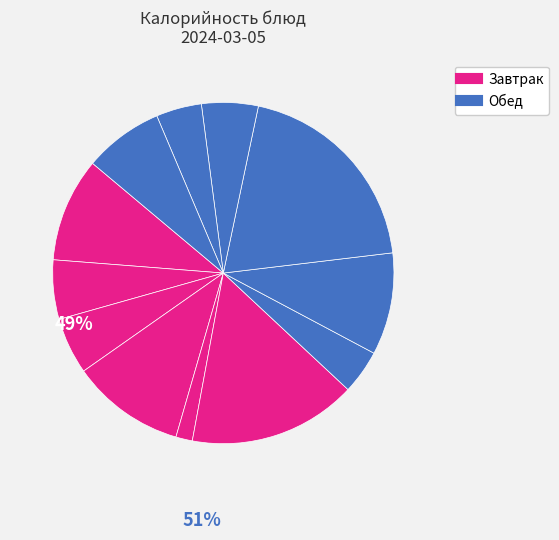

Count the number of slices in the pie.

12